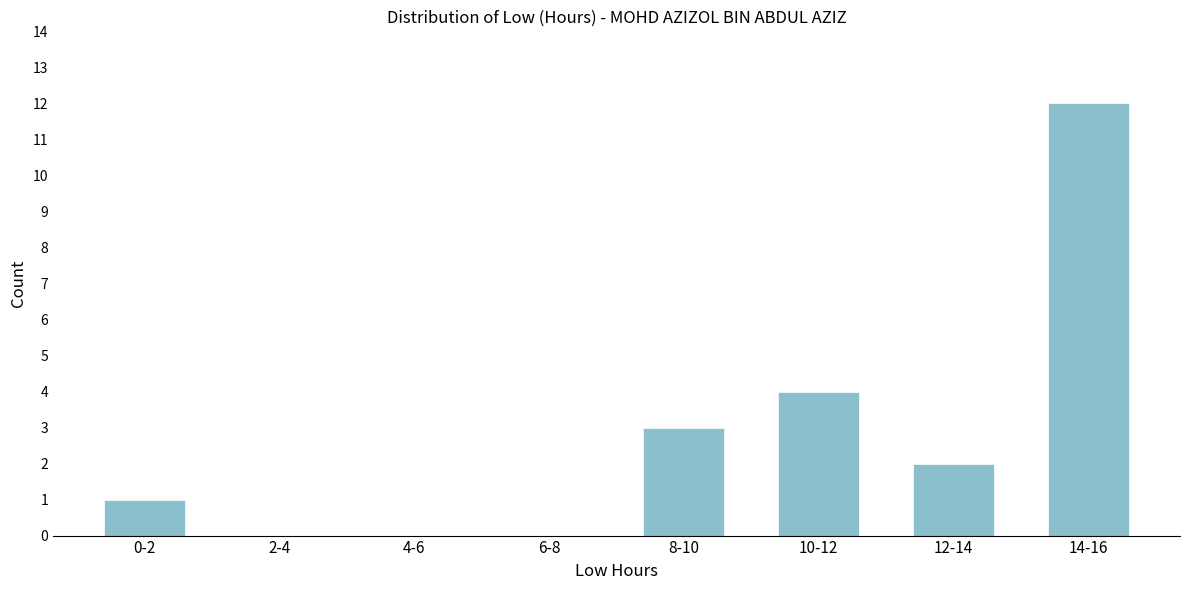

Reading left to right, extract all data points from this chart.

0-2=1	2-4=0	4-6=0	6-8=0	8-10=3	10-12=4	12-14=2	14-16=12